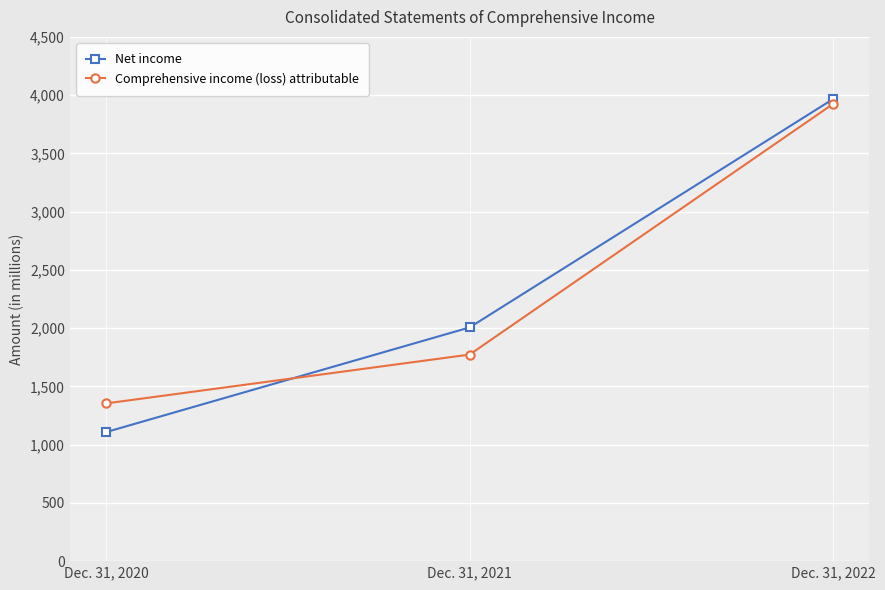

What is the difference between the Net income values at Dec. 31, 2020 and Dec. 31, 2022?

2858